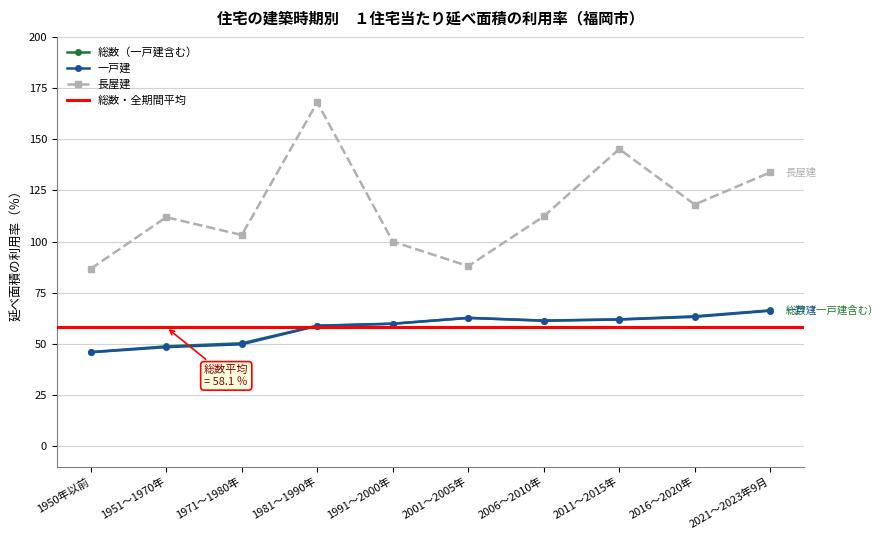

True or false: 長屋建 and 総数（一戸建含む） intersect in this chart.

False